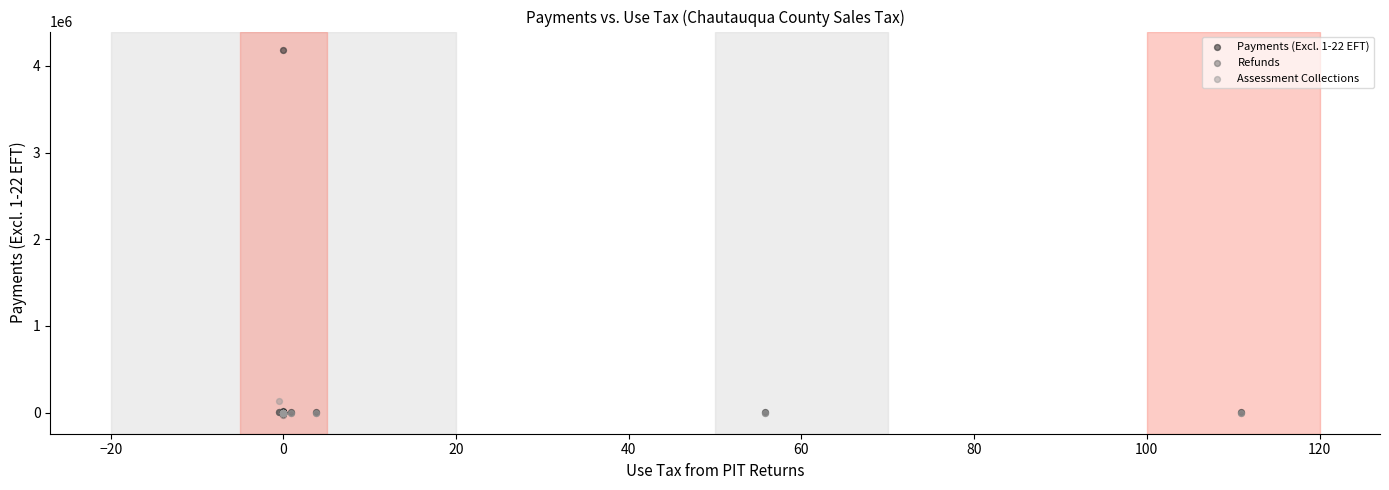

Which series has the largest Y range (max minus min)?

Payments (Excl. 1-22 EFT)